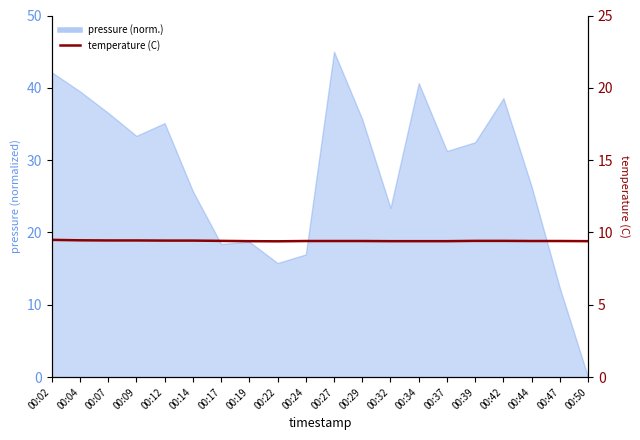

True or false: the data shows 15.0 at 00:14.

False